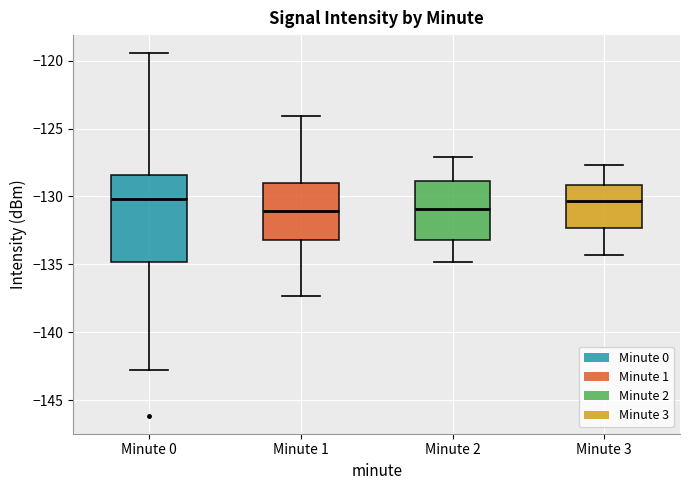

Reading left to right, transcribe this box plot: for each box, give where its median line is, the range the box spans, and where its two whiskers end, as read against the y-axis. The values are not printed on the chart, so give them approximately, as read against the axis.

Minute 0: median -130.0, box -135.0 to -128.5, whiskers -143.0 to -119.5
Minute 1: median -131.0, box -133.0 to -129.0, whiskers -137.5 to -124.0
Minute 2: median -131.0, box -133.0 to -129.0, whiskers -135.0 to -127.0
Minute 3: median -130.5, box -132.5 to -129.0, whiskers -134.5 to -127.5